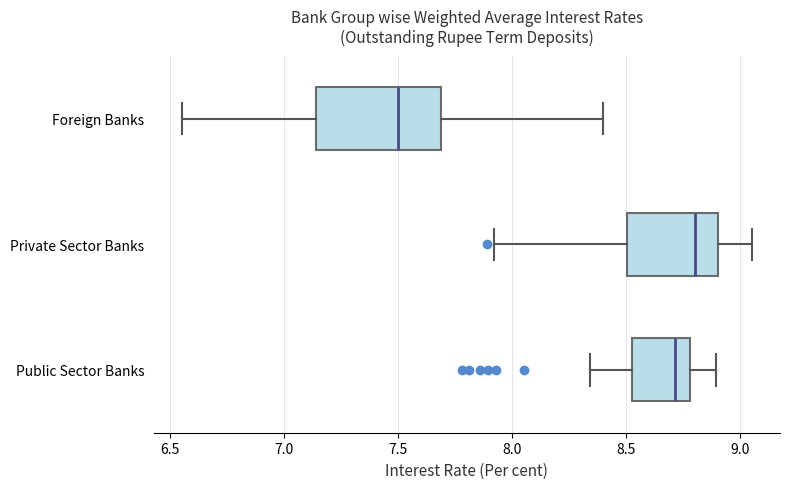

Reading bottom to top, read every box against the x-axis: the position of its median line, the range the box covers, and the ends of its whiskers. The values are not printed on the chart, so give them approximately, as read against the axis.

Public Sector Banks: median 8.70, box 8.55 to 8.80, whiskers 8.35 to 8.90
Private Sector Banks: median 8.80, box 8.50 to 8.90, whiskers 7.90 to 9.05
Foreign Banks: median 7.50, box 7.15 to 7.70, whiskers 6.55 to 8.40